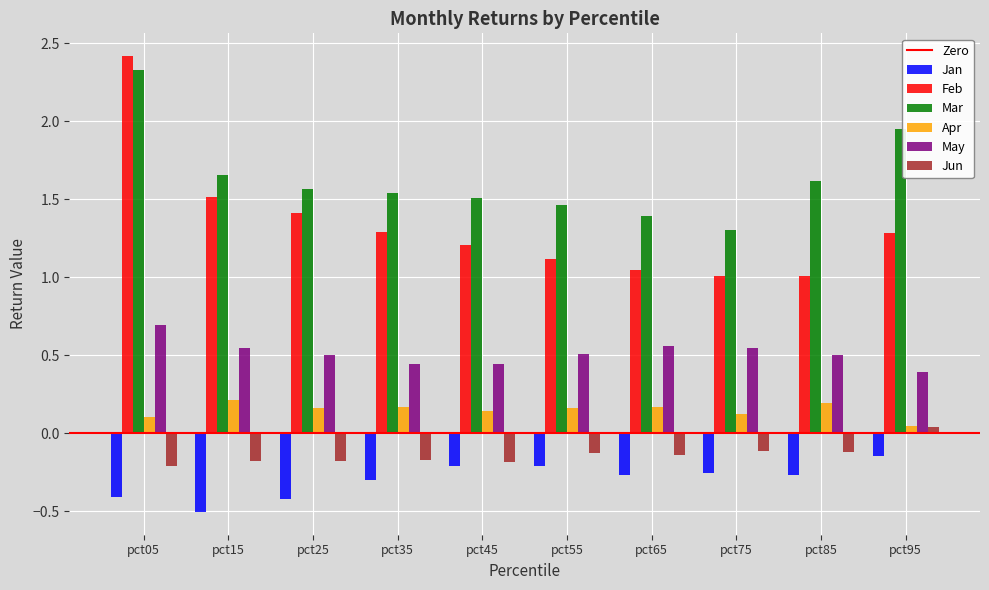

What is the total value across all series at pct55?

2.9